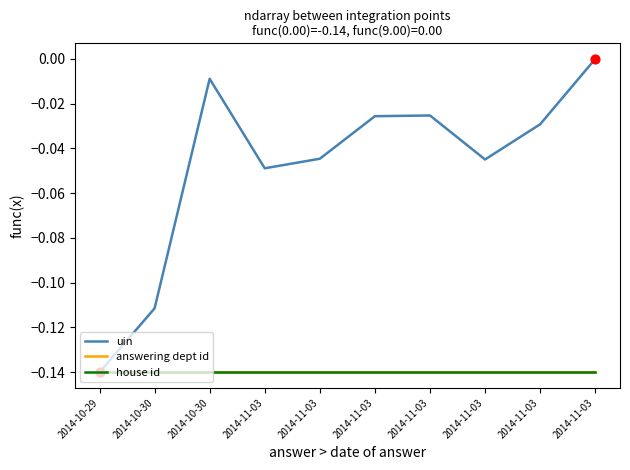

At which category is the sum across all series the highest?

2014-11-03